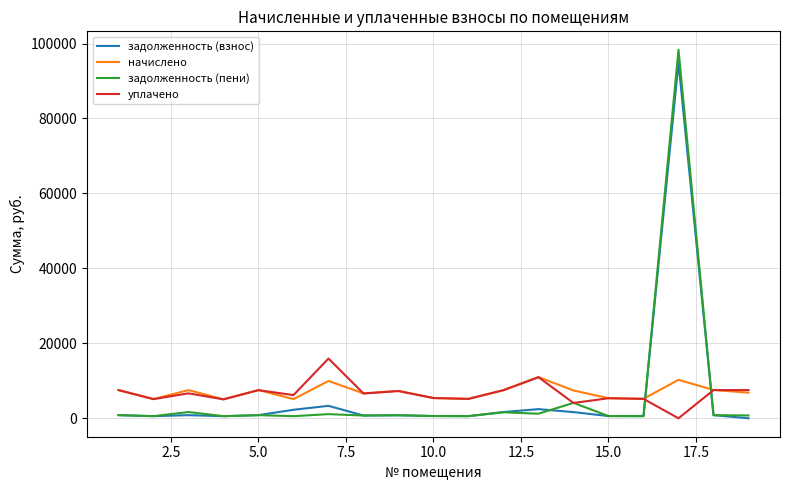

Which series has the largest range (max minus min)?

задолженность (пени)